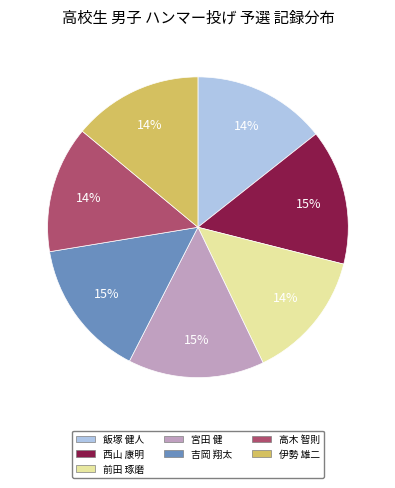

Is it true that 前田 琢磨 is 14% of the pie?

True